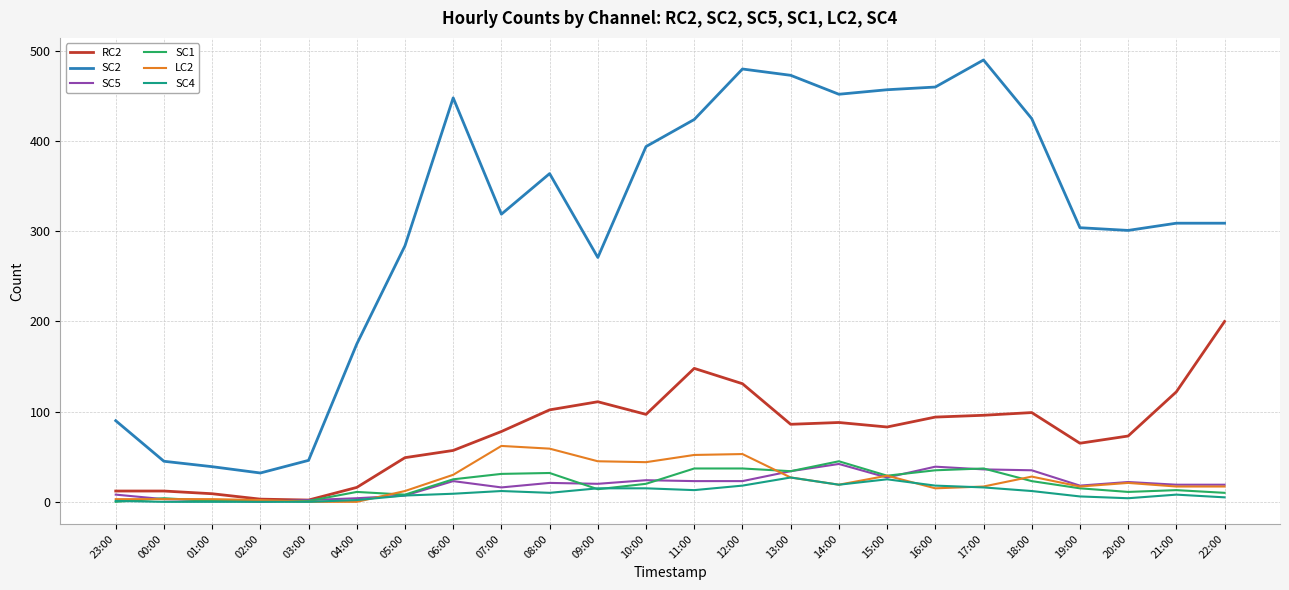

What is the spread (max minus min) of values at 09:00?

257